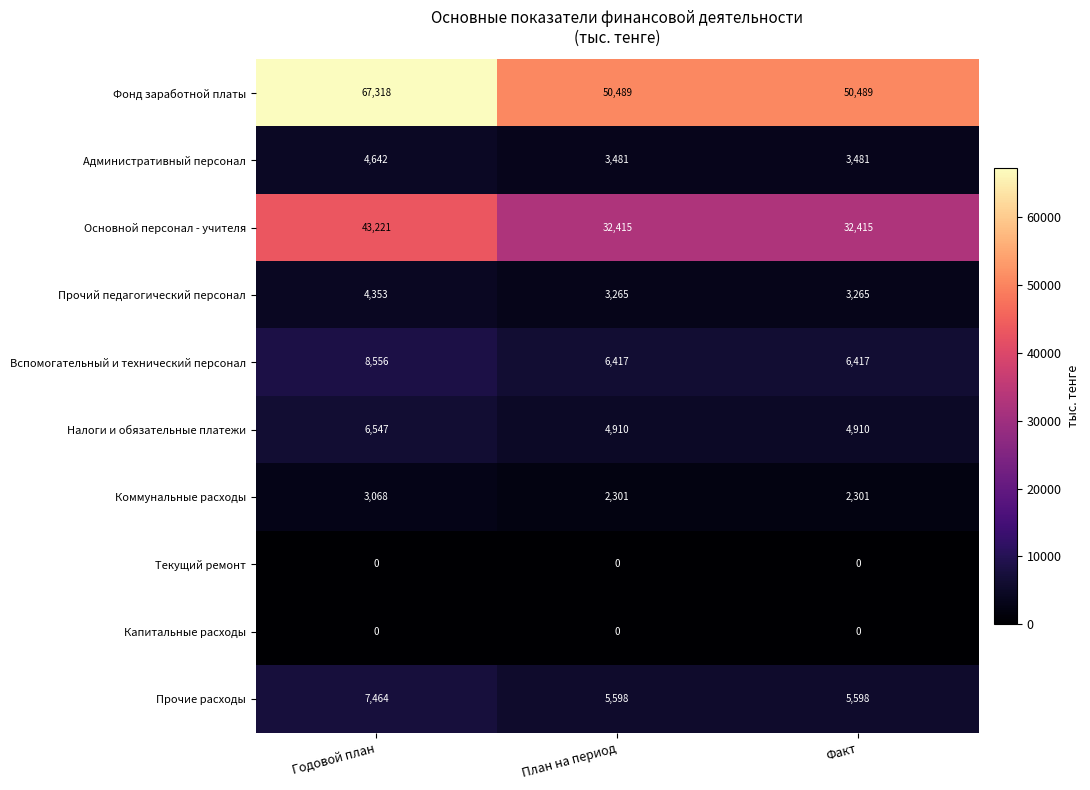

Reading left to right, list all the values displayed in this chart.

Фонд заработной платы: Годовой план=67318	План на период=50489	Факт=50489
Административный персонал: Годовой план=4642	План на период=3481	Факт=3481
Основной персонал - учителя: Годовой план=43221	План на период=32415	Факт=32415
Прочий педагогический персонал: Годовой план=4353	План на период=3265	Факт=3265
Вспомогательный и технический персонал: Годовой план=8556	План на период=6417	Факт=6417
Налоги и обязательные платежи: Годовой план=6547	План на период=4910	Факт=4910
Коммунальные расходы: Годовой план=3068	План на период=2301	Факт=2301
Текущий ремонт: Годовой план=0	План на период=0	Факт=0
Капитальные расходы: Годовой план=0	План на период=0	Факт=0
Прочие расходы: Годовой план=7464	План на период=5598	Факт=5598